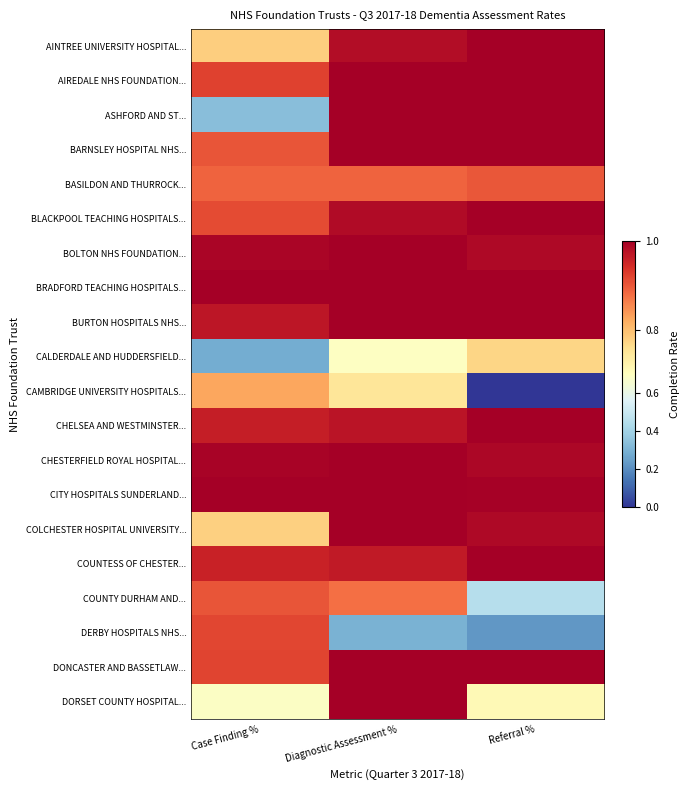

What is the difference between the highest and lowest values at Diagnostic Assessment %?

0.7